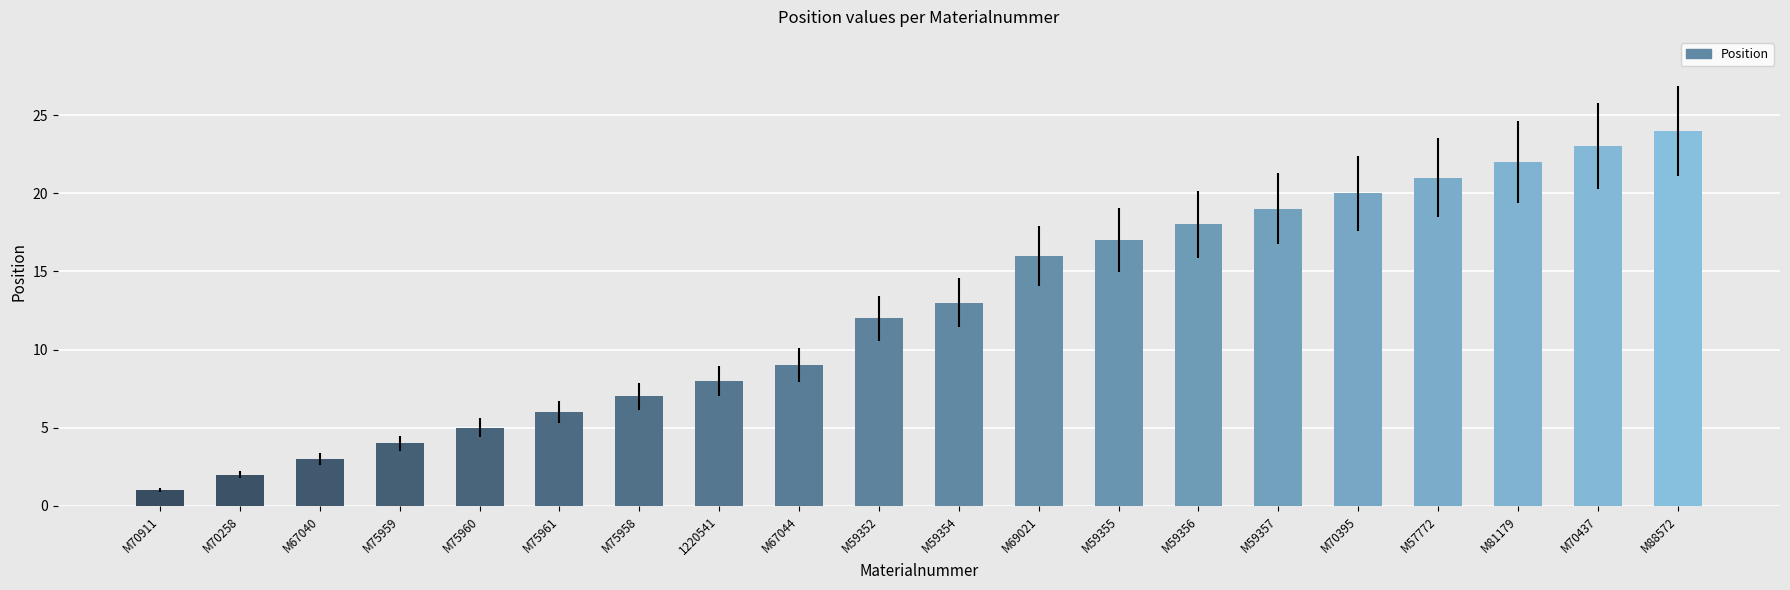

Reading left to right, what are all the values shown in this chart?

1	2	3	4	5	6	7	8	9	12	13	16	17	18	19	20	21	22	23	24